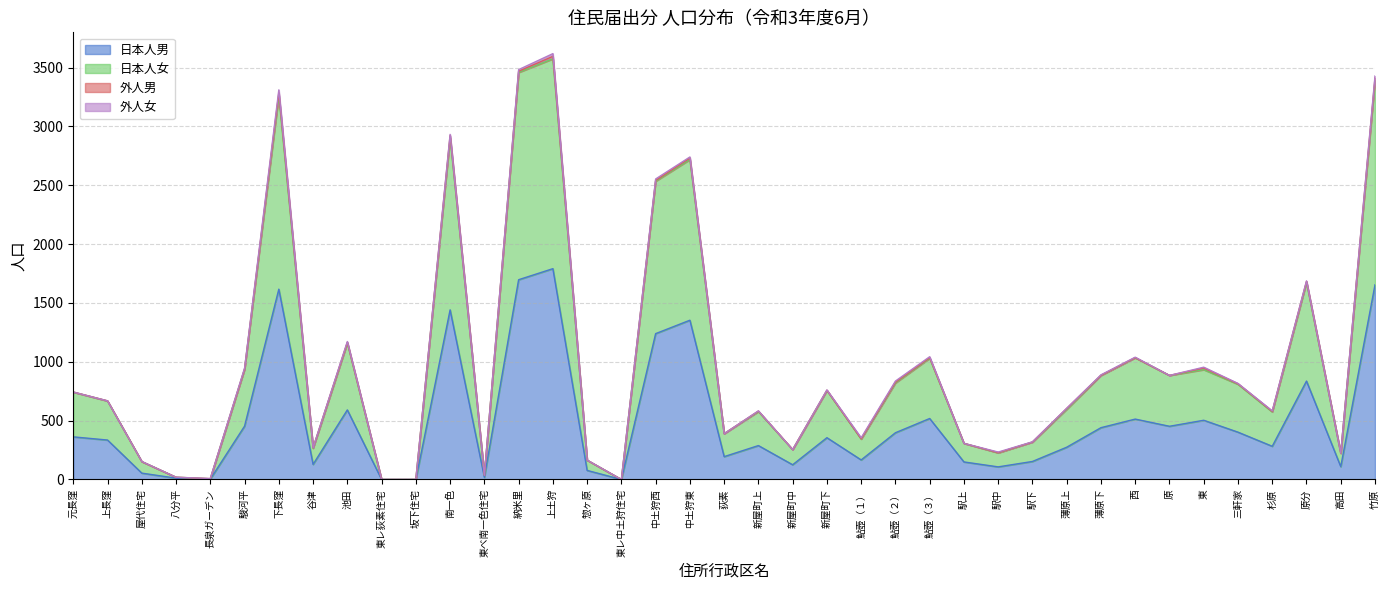

Between 鮎壺（２） and 駅中, which series saw the biggest shift?

日本人女